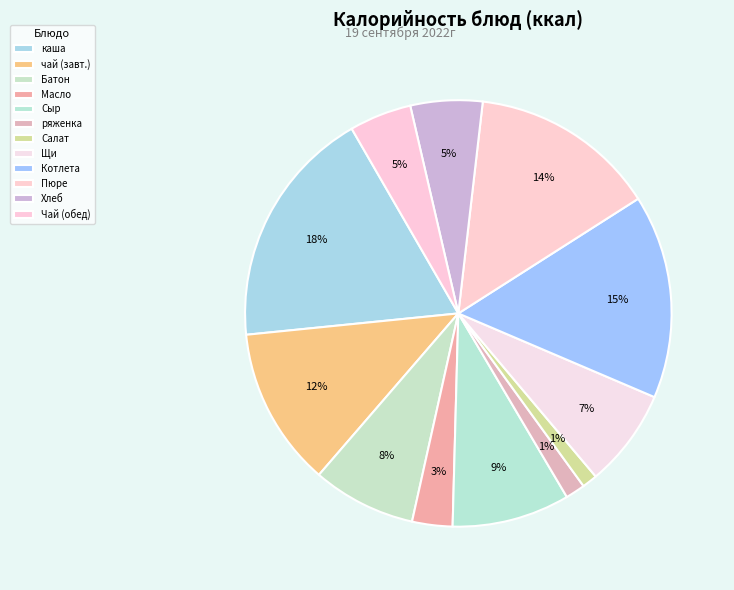

Count the number of slices in the pie.

12